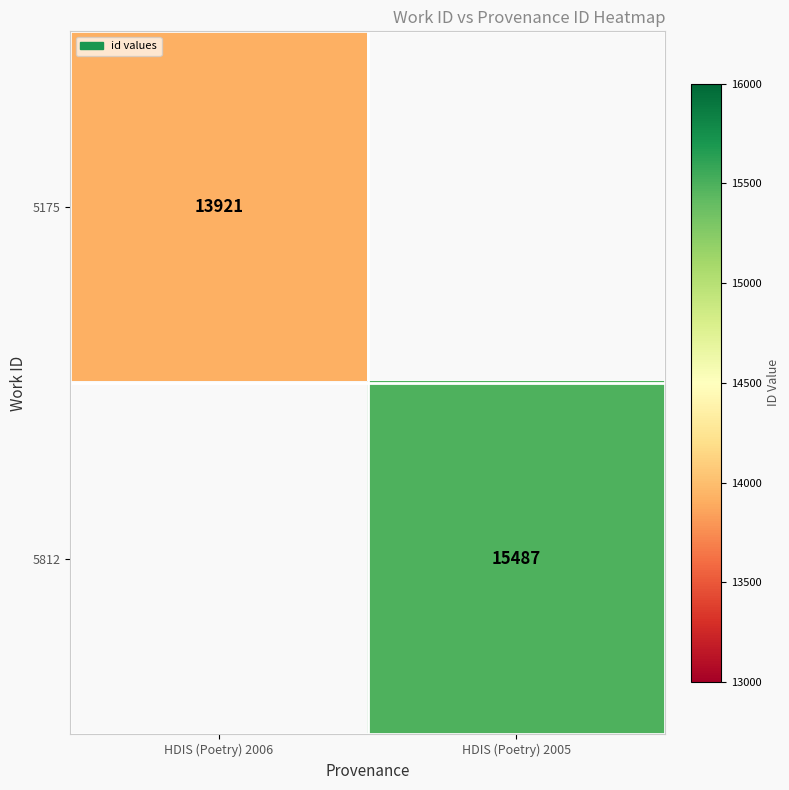

Which has a higher value, HDIS (Poetry) 2006 or HDIS (Poetry) 2005?

HDIS (Poetry) 2005